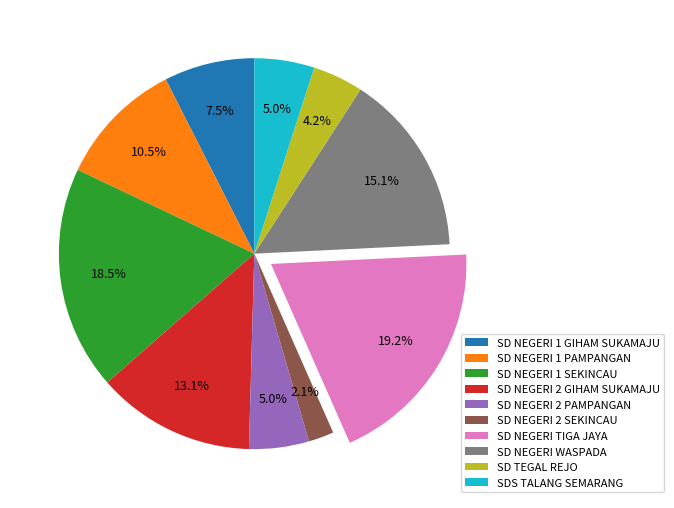

Does SD NEGERI WASPADA represent more than half of the total?

No